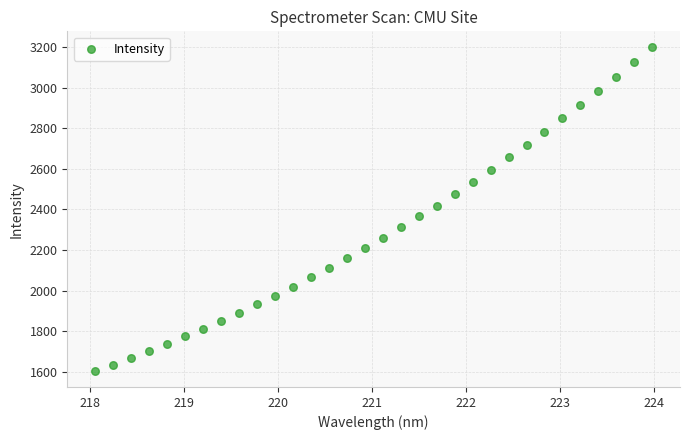

What is the range of X values (max minus min)?

5.9